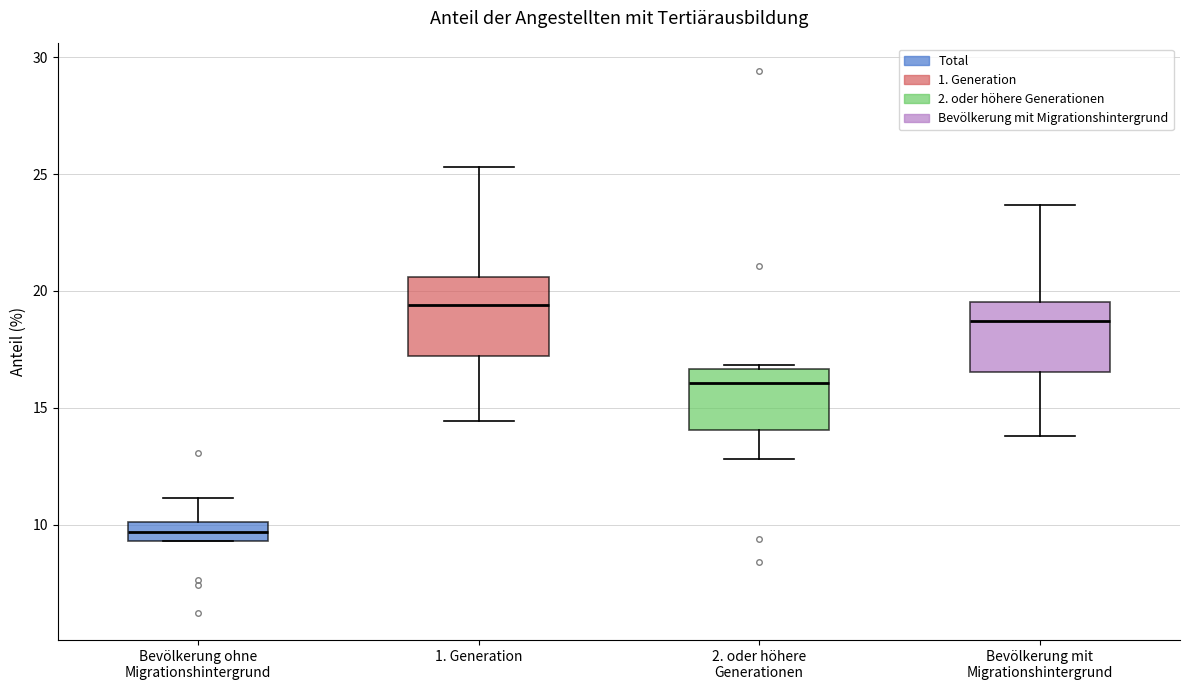

Where is the lower edge of the box for 2. oder höhere Generationen on the y-axis? The values are not printed on the chart, so give them approximately, as read against the axis.

14.0